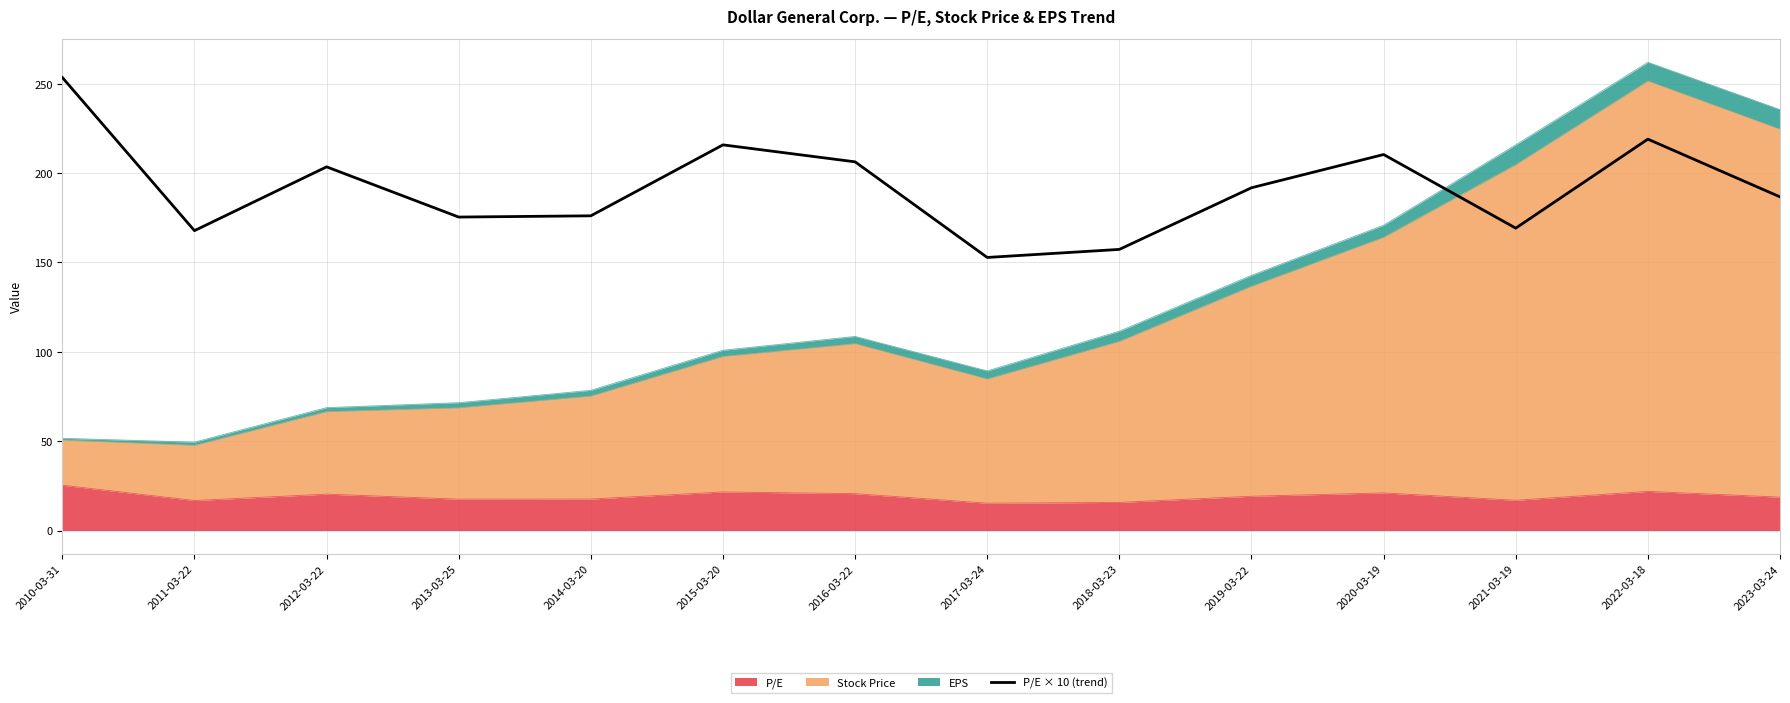

Does the chart have visible grid lines?

Yes